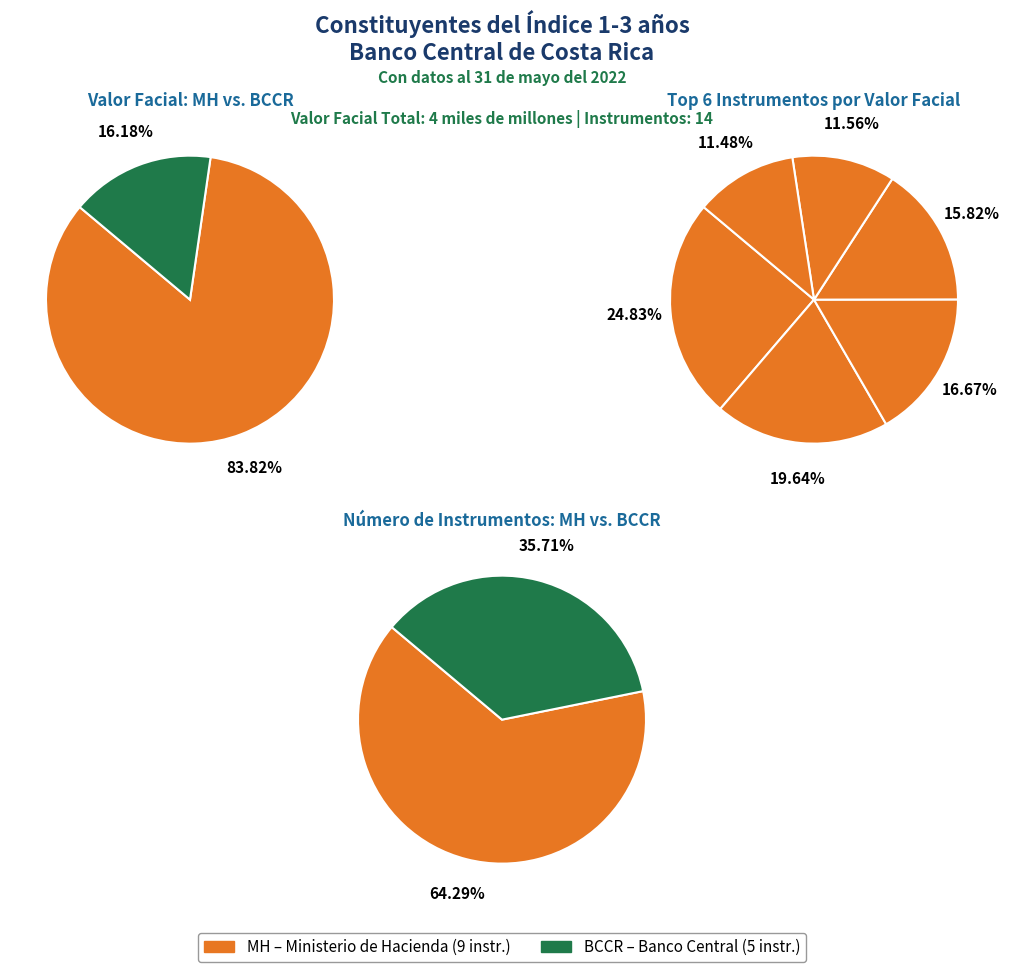

Does any single category account for the majority?

No